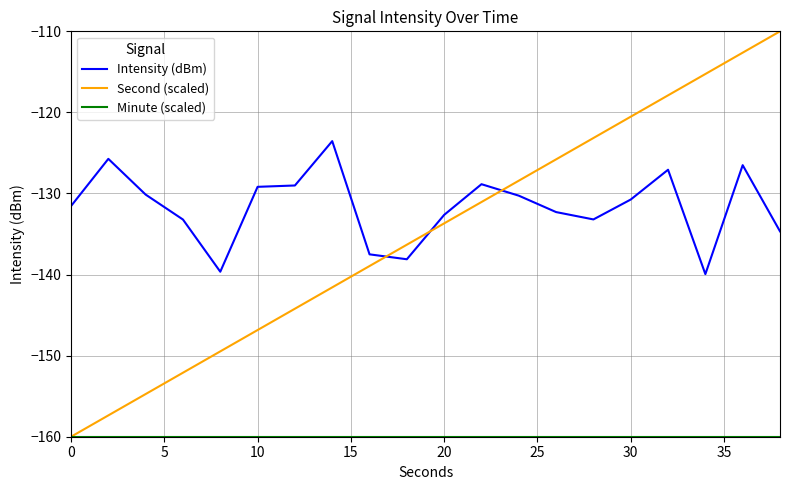

What is the difference between the maximum and minimum values in the Intensity (dBm) series?

16.4